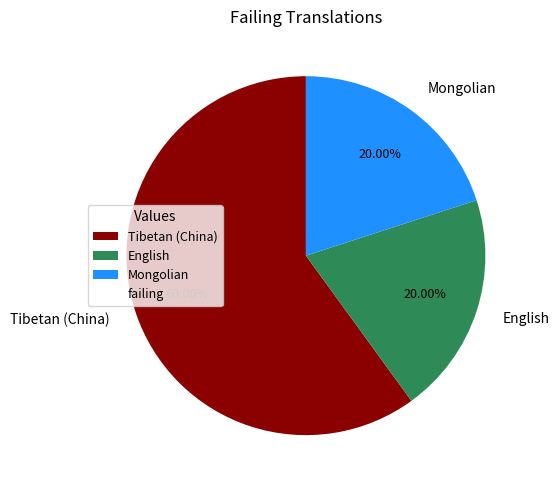

How many slices are in this pie chart?

3